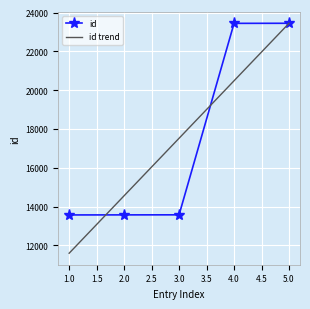

What is the total value across all series at 5.0?

46891.6